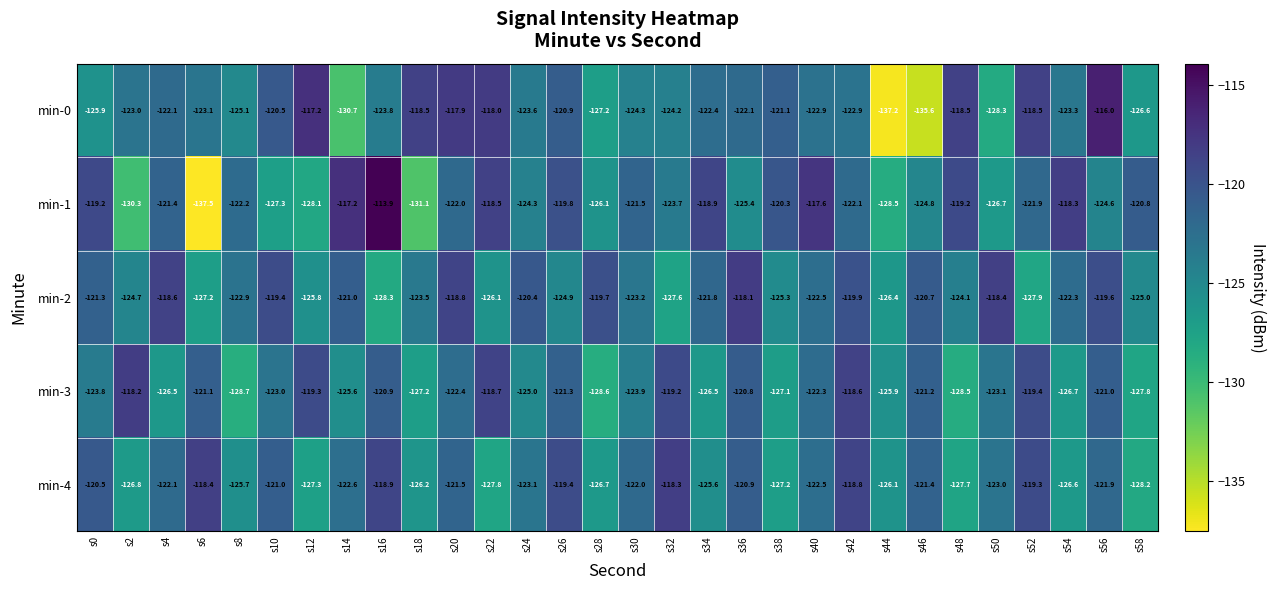

Is it true that min-2 equals -119.9 at s42?

True